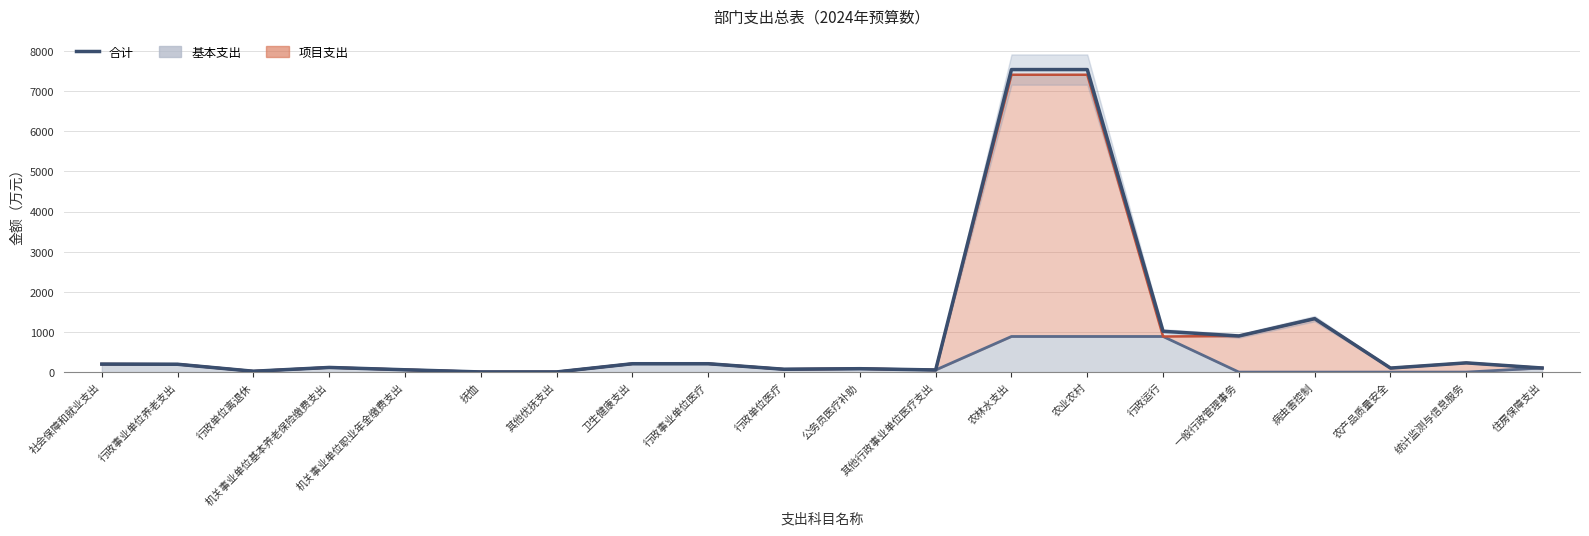

How many data points are above 195?

10